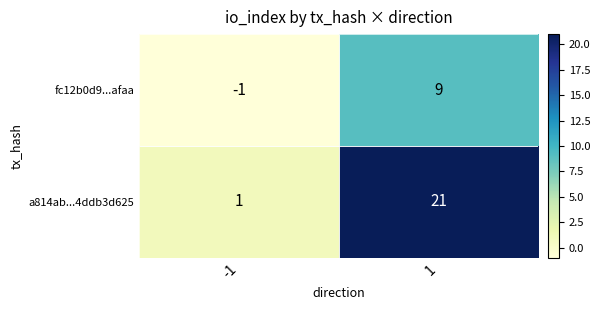

Which label corresponds to the smallest value in the chart?

-1